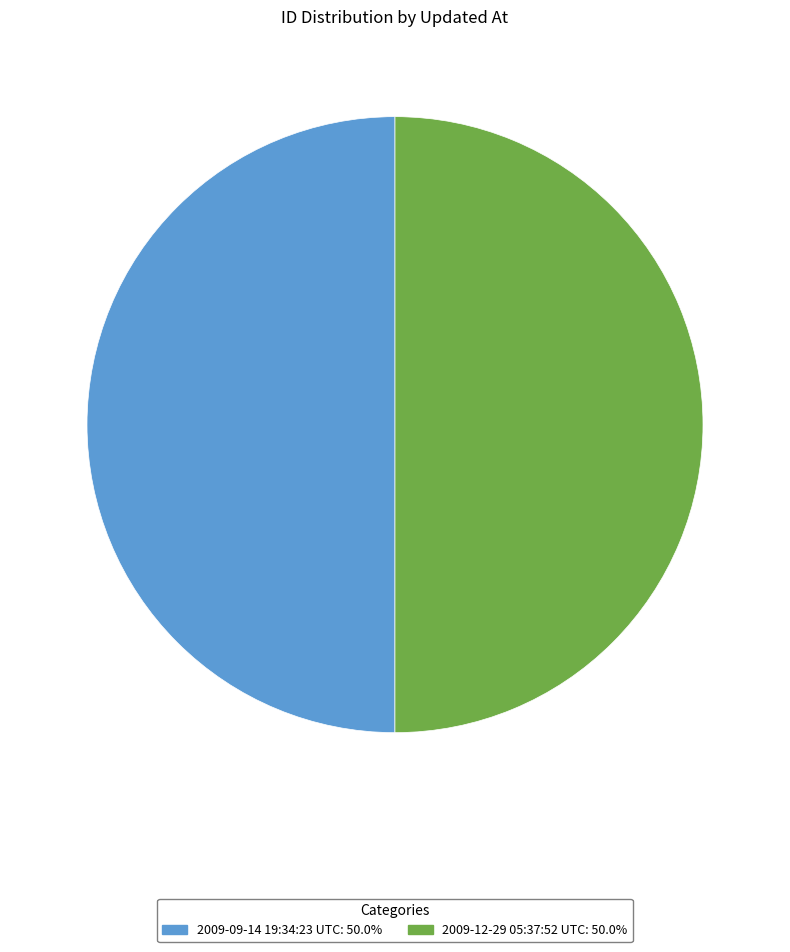

Is it true that 2009-12-29 05:37:52 UTC is 57% of the pie?

False